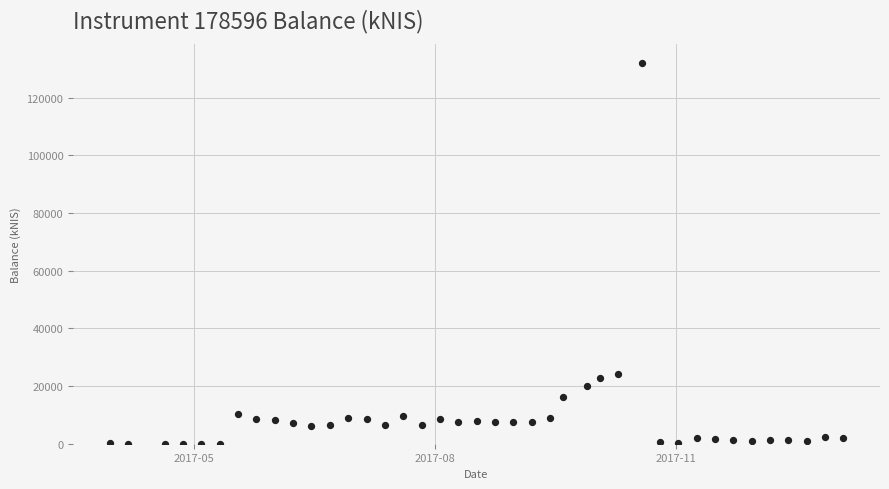

What Y value in the scatter plot is closest to 65940?

24243.8